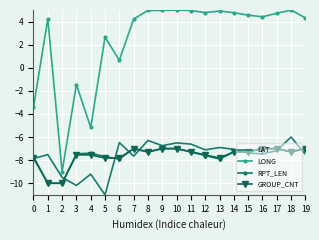

The LAT series shows -7.5 at 1. True or false?

True